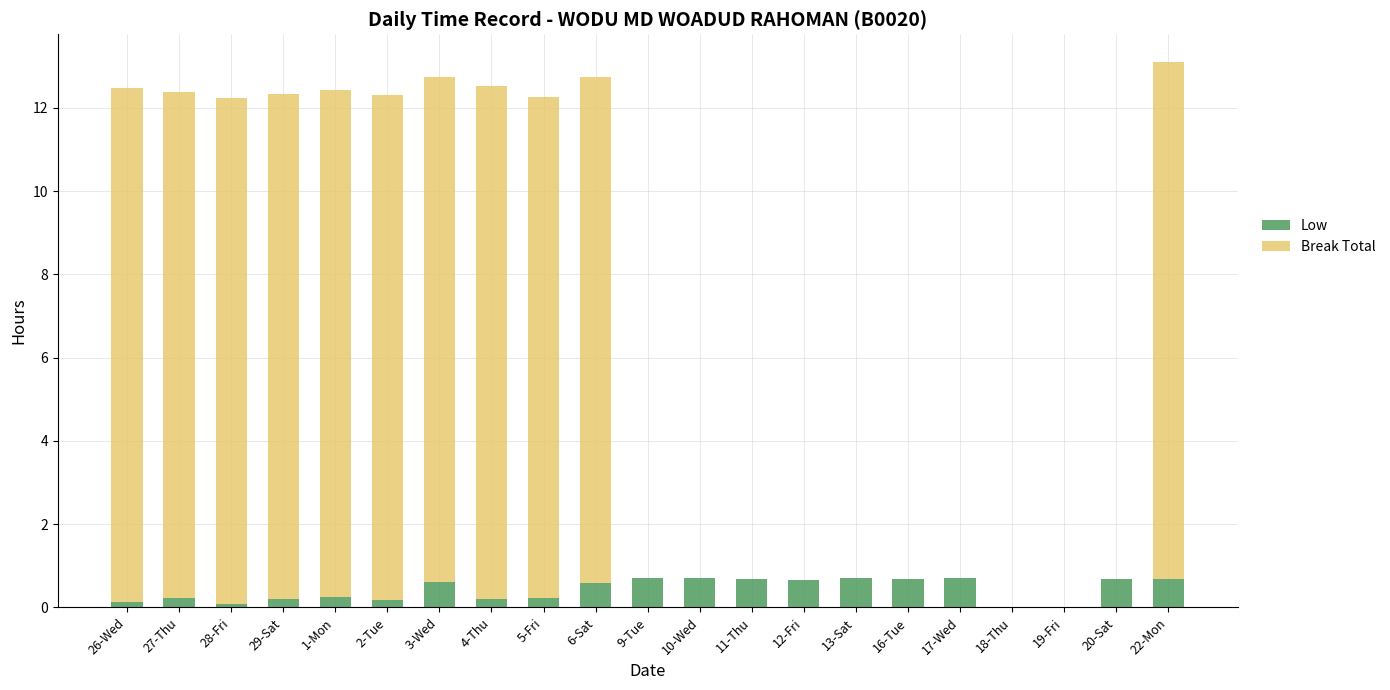

How many series are shown in this chart?

2